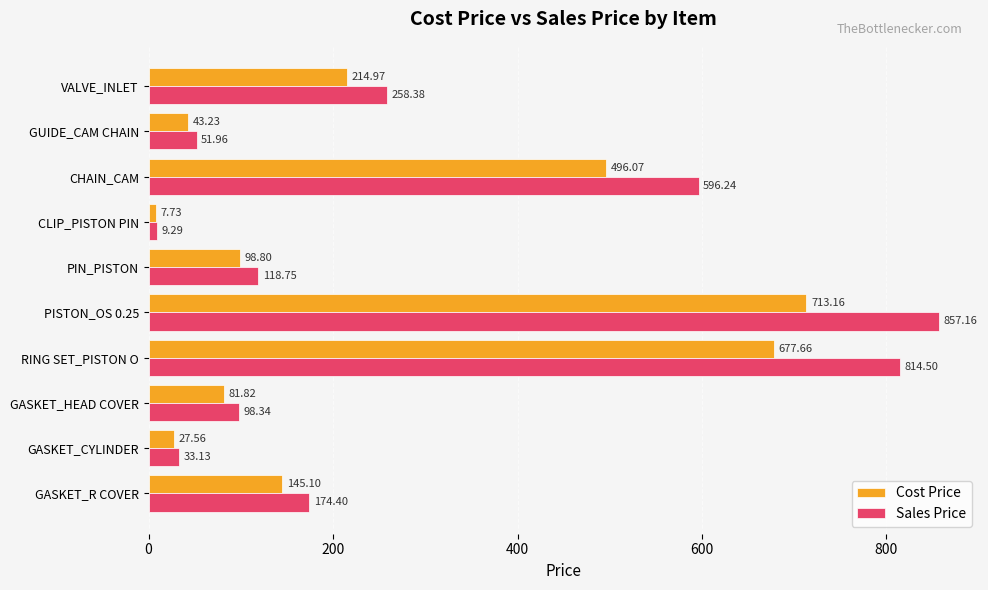

What is the spread (max minus min) of values at GUIDE_CAM CHAIN?

8.7